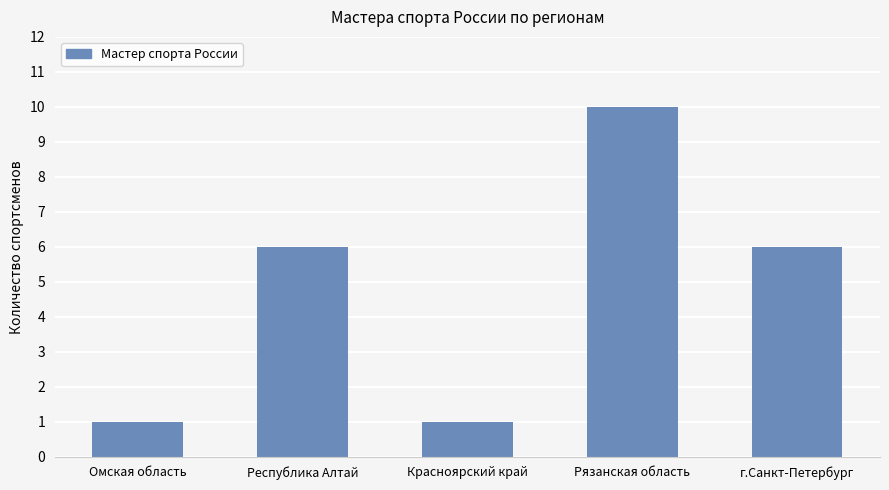

What is the greatest value displayed?

10